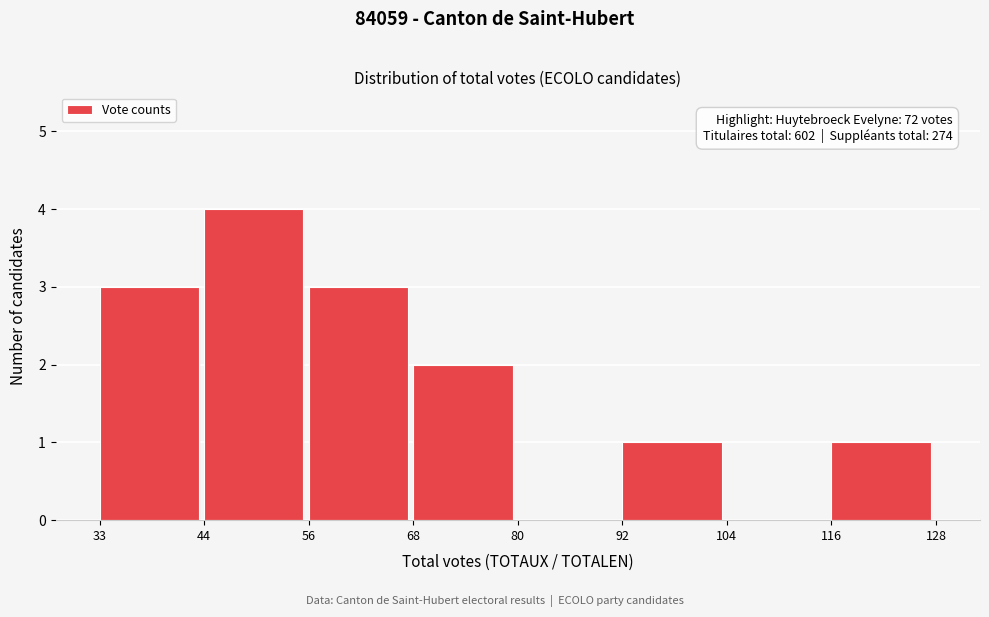

Over which range of the x-axis is the bar tallest?

44 to 56